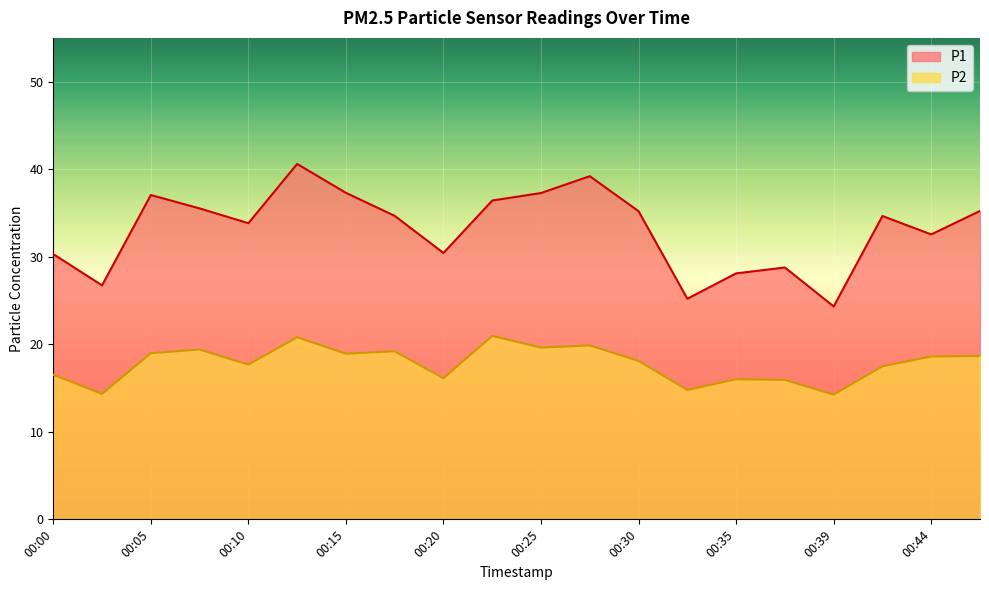

True or false: P2 and P1 cross at least once.

False